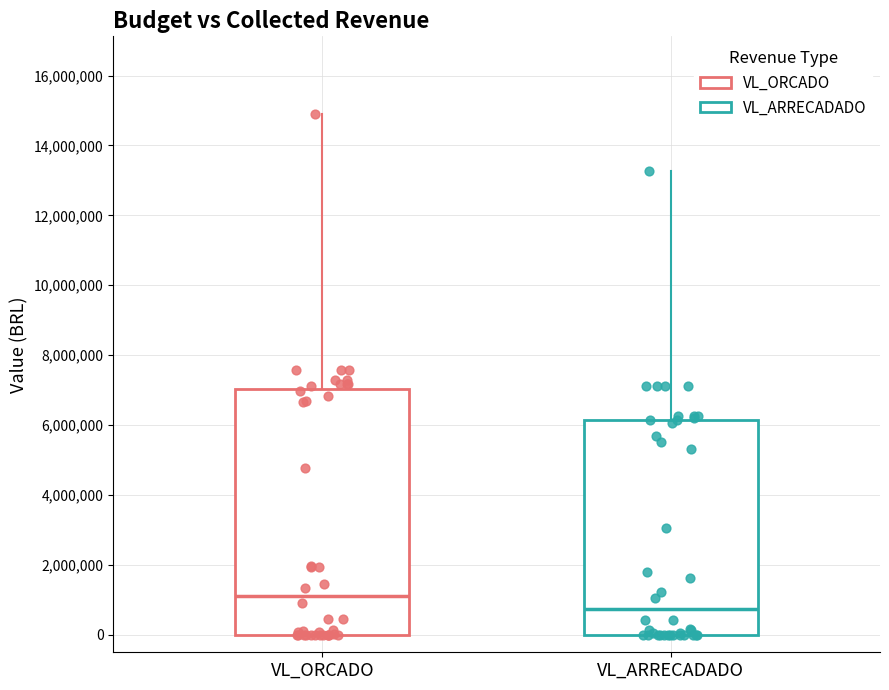

Where is the upper edge of the box for VL_ORCADO on the y-axis? The values are not printed on the chart, so give them approximately, as read against the axis.

7000000